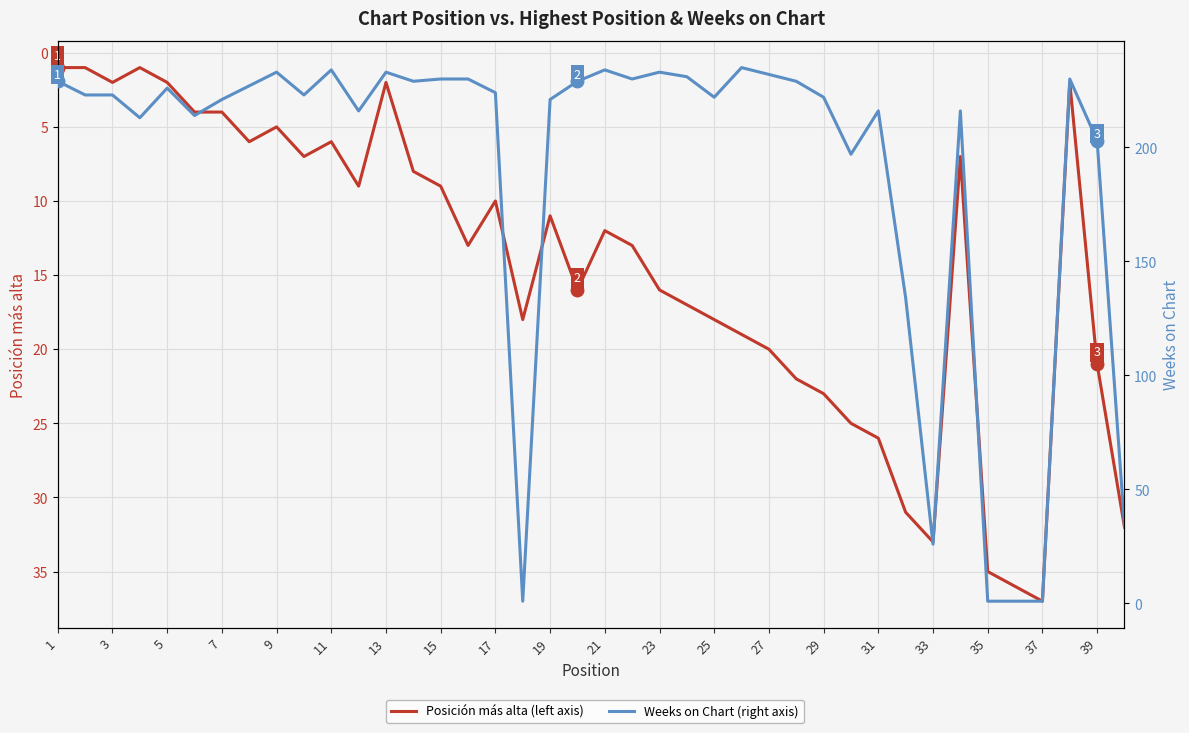

Is the value of Weeks on Chart at 25 greater than the value of Posición más alta at 35?

Yes